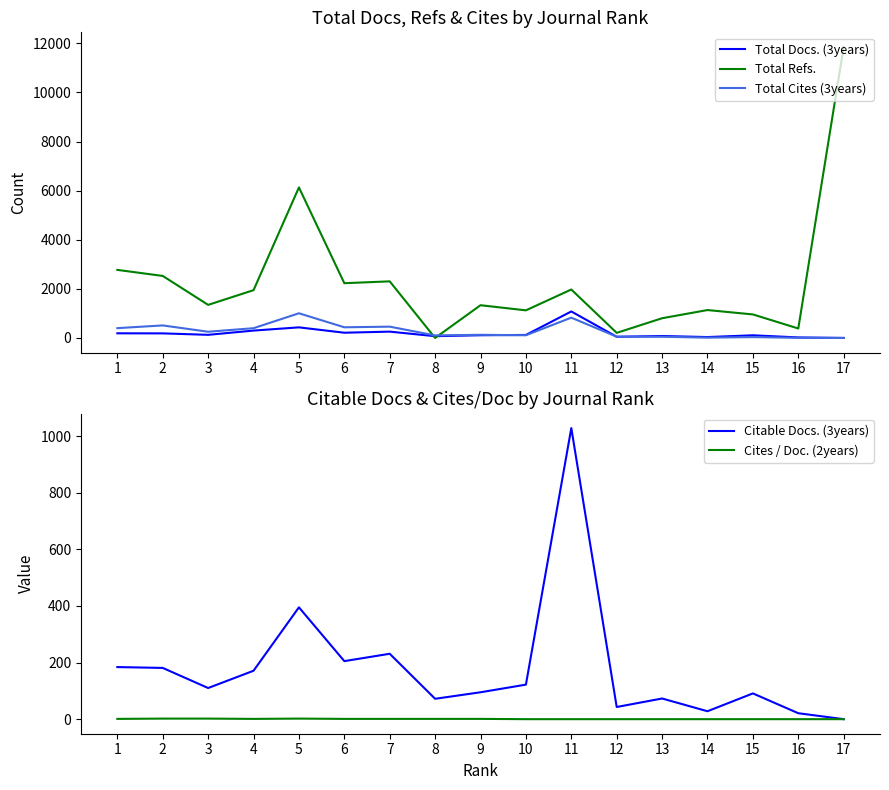

What is the total value across all series at 6?

3083